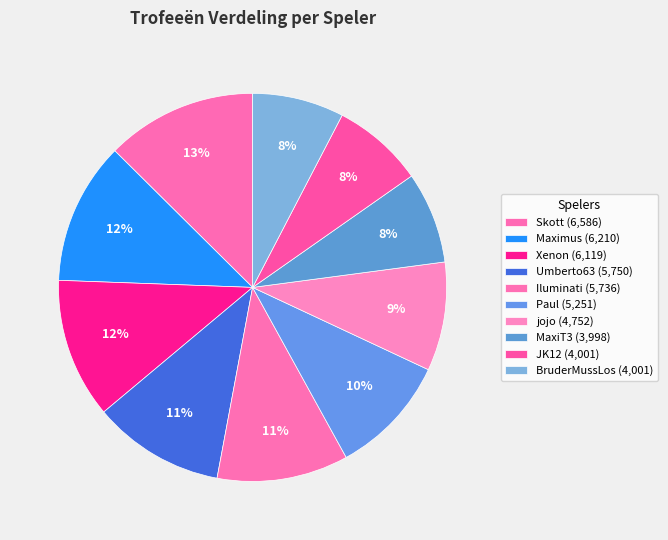

Which slice is the largest?

Skott